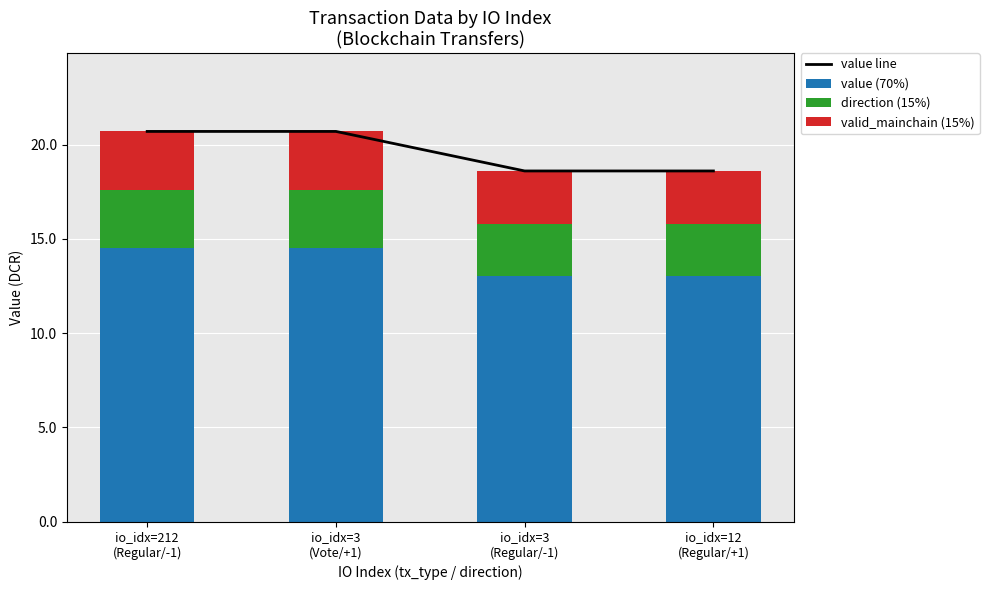

What are all the series names shown in the legend?

value line, value (70%), direction (15%), valid_mainchain (15%)